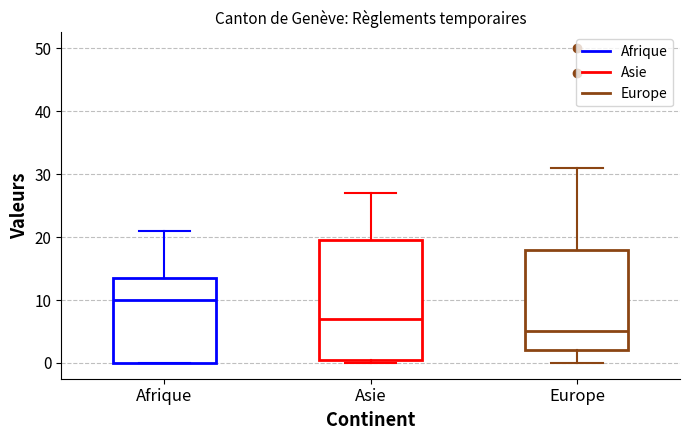

Comparing the boxes themselves (not the whiskers), which one is the tallest?

Asie